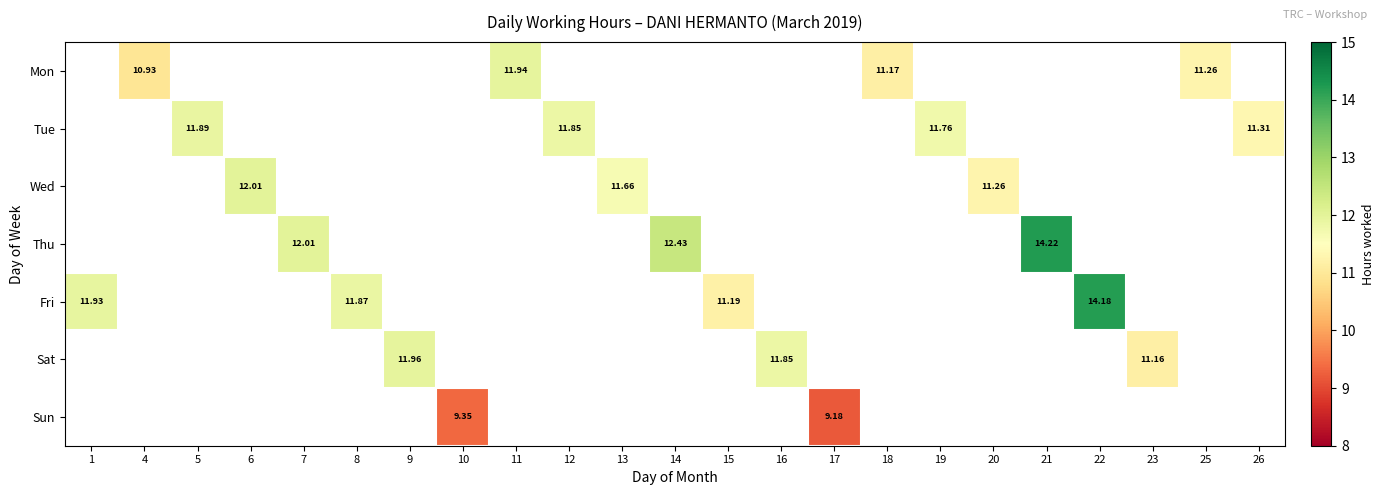

Which label corresponds to the smallest value in the chart?

17